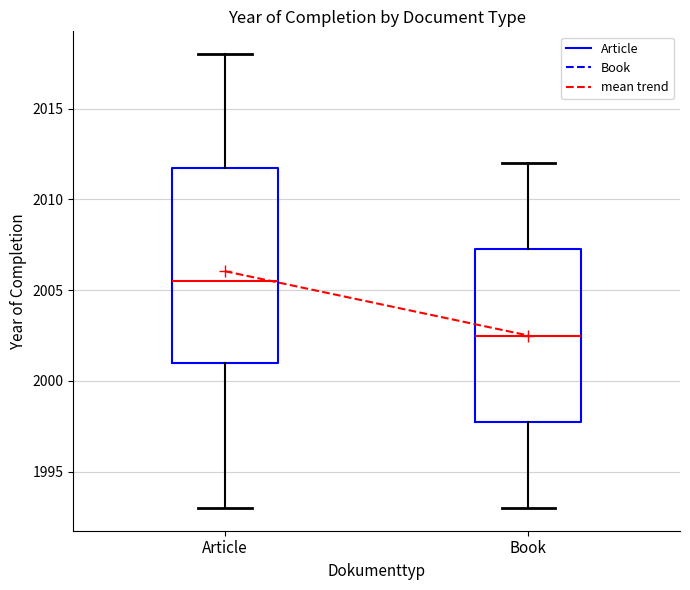

Reading left to right, read every box against the y-axis: the position of its median line, the range the box covers, and the ends of its whiskers. The values are not printed on the chart, so give them approximately, as read against the axis.

Article: median 2005.5, box 2001.0 to 2012.0, whiskers 1993.0 to 2018.0
Book: median 2002.5, box 1998.0 to 2007.5, whiskers 1993.0 to 2012.0